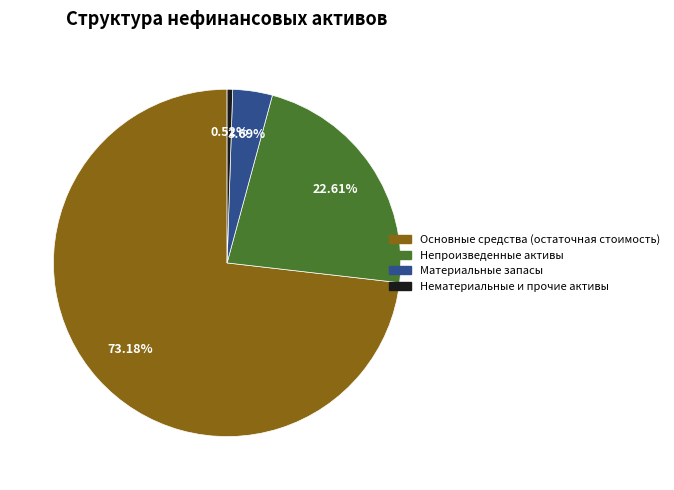

How many segments does this pie chart have?

4